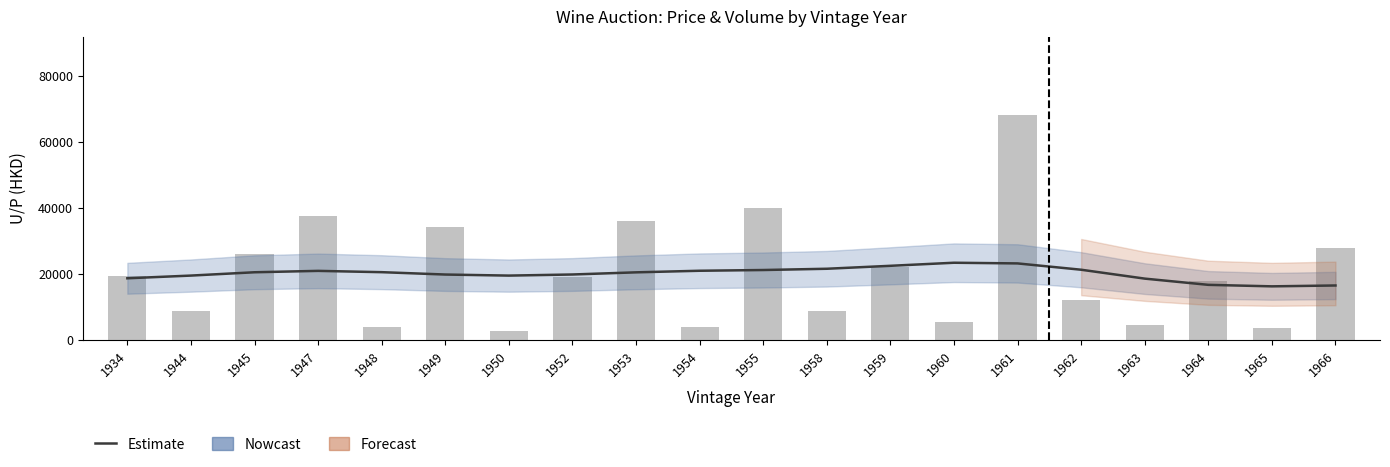

At which label does the data first exceed 19000?

1934